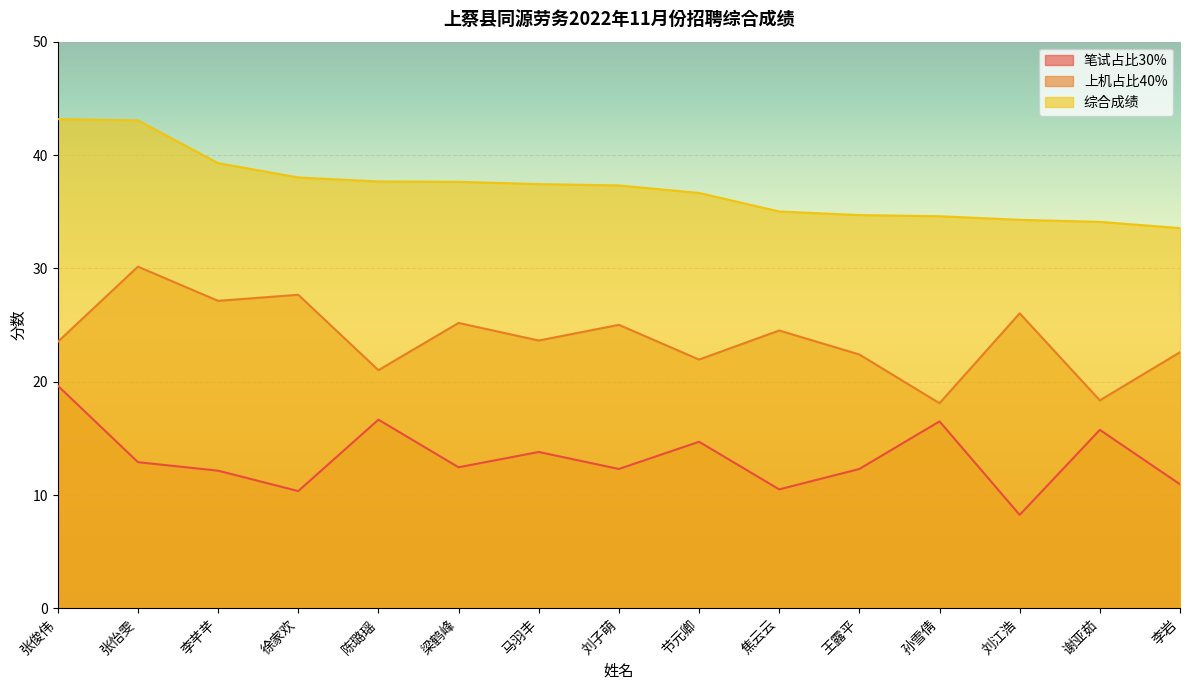

What is the highest value of the 笔试占比30% series?

19.6